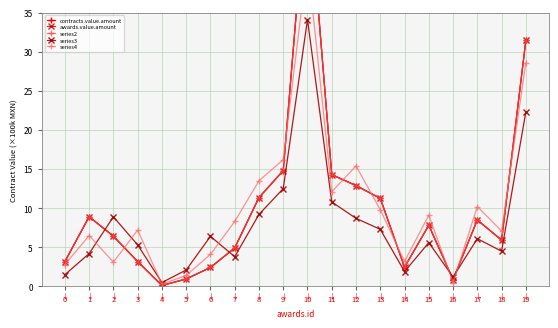

What is the difference between the maximum and minimum values in the contracts.value.amount series?

52.2